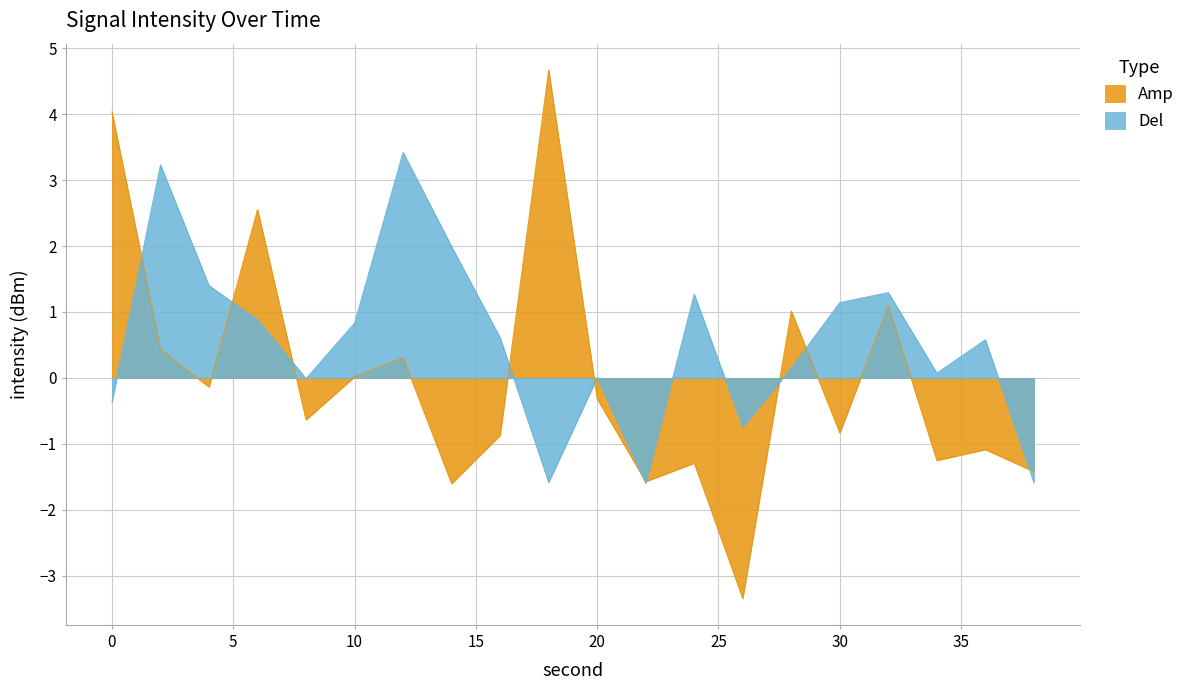

Which series has the largest range (max minus min)?

Amp